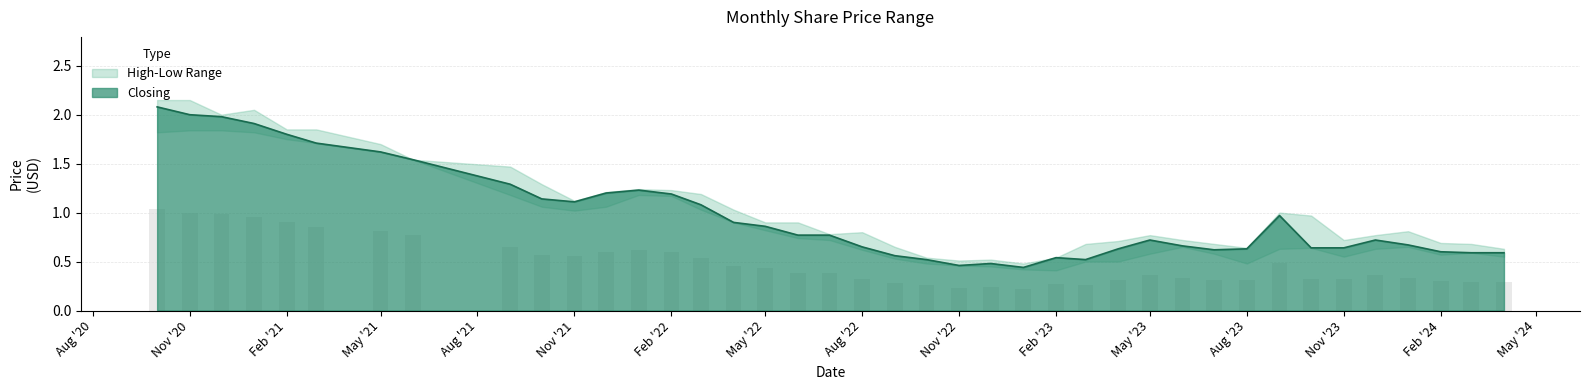

The value of Closing at Aug '22 is 0.4. True or false?

False